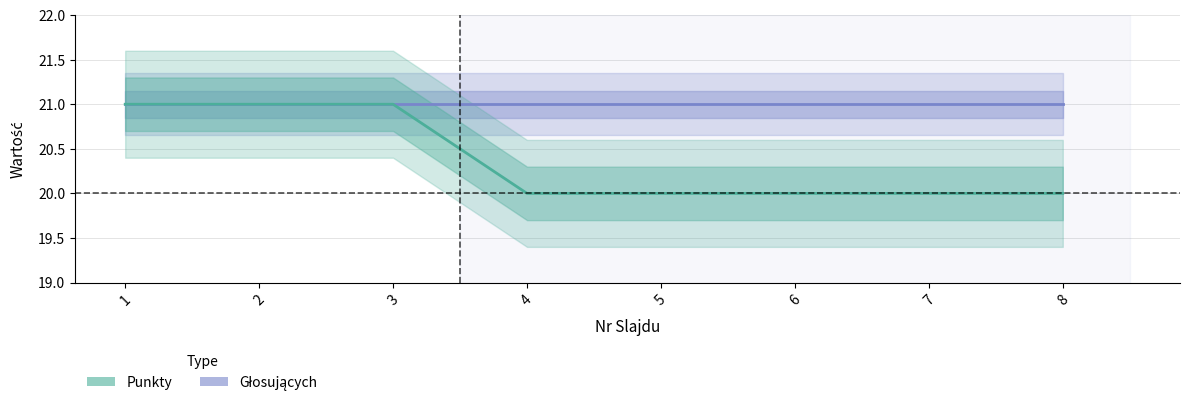

At which category is the sum across all series the highest?

1